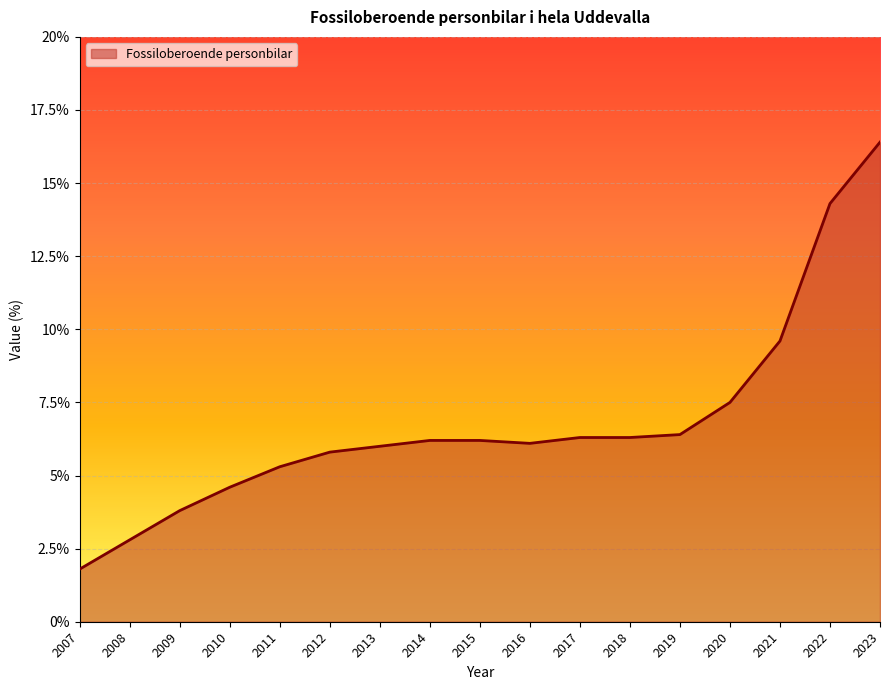

Approximately how many times larger is the value at 2022 compared to 2016?

2.3